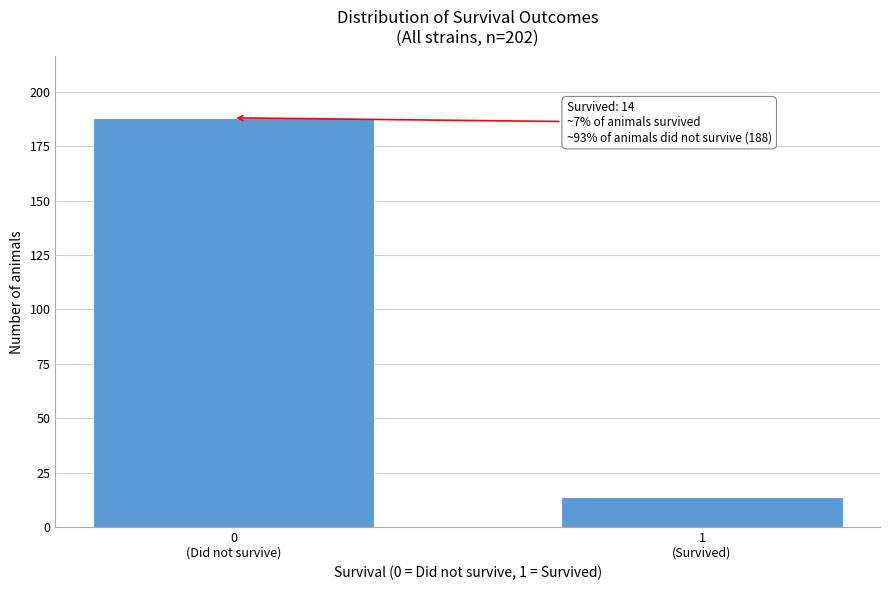

Reading left to right, transcribe all the data shown in this chart.

188	14